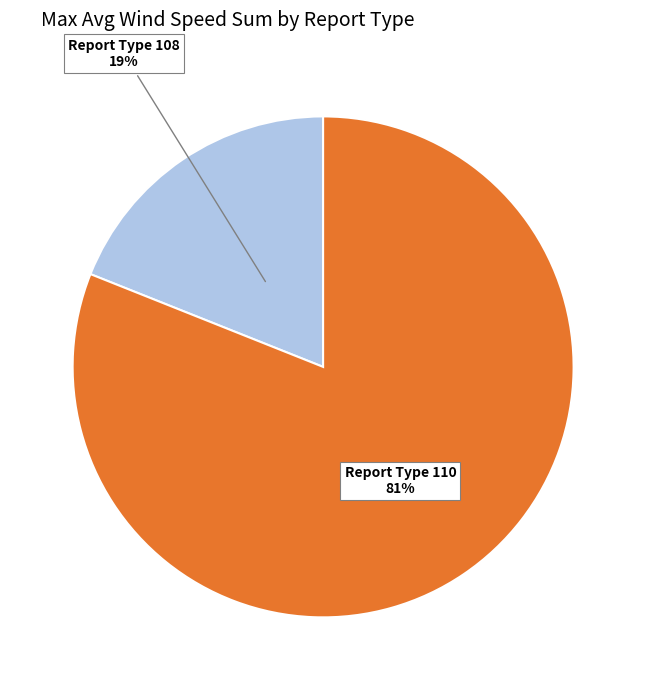

To the nearest percent, what is the average slice percentage?

50%